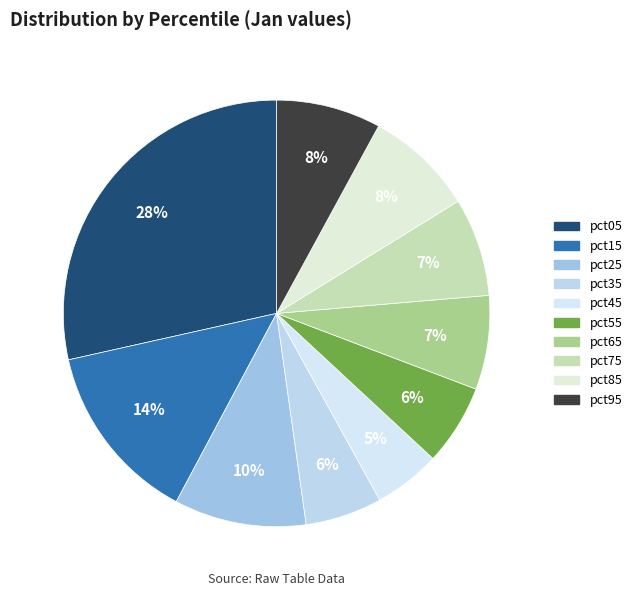

To the nearest percent, what is the difference between the largest and smallest slice percentages?

23%